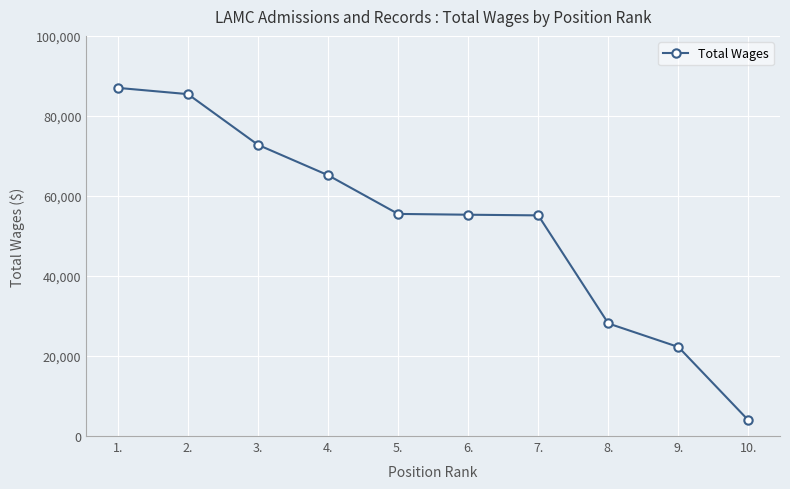

How many categories are shown in the chart?

10